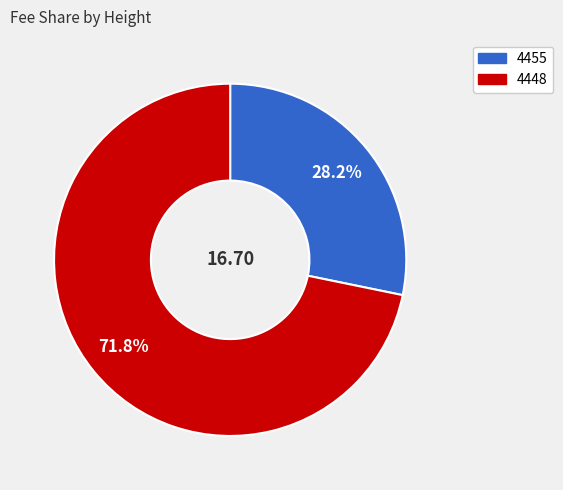

Approximately how many times larger is the value at 4448 compared to 4455?

2.5